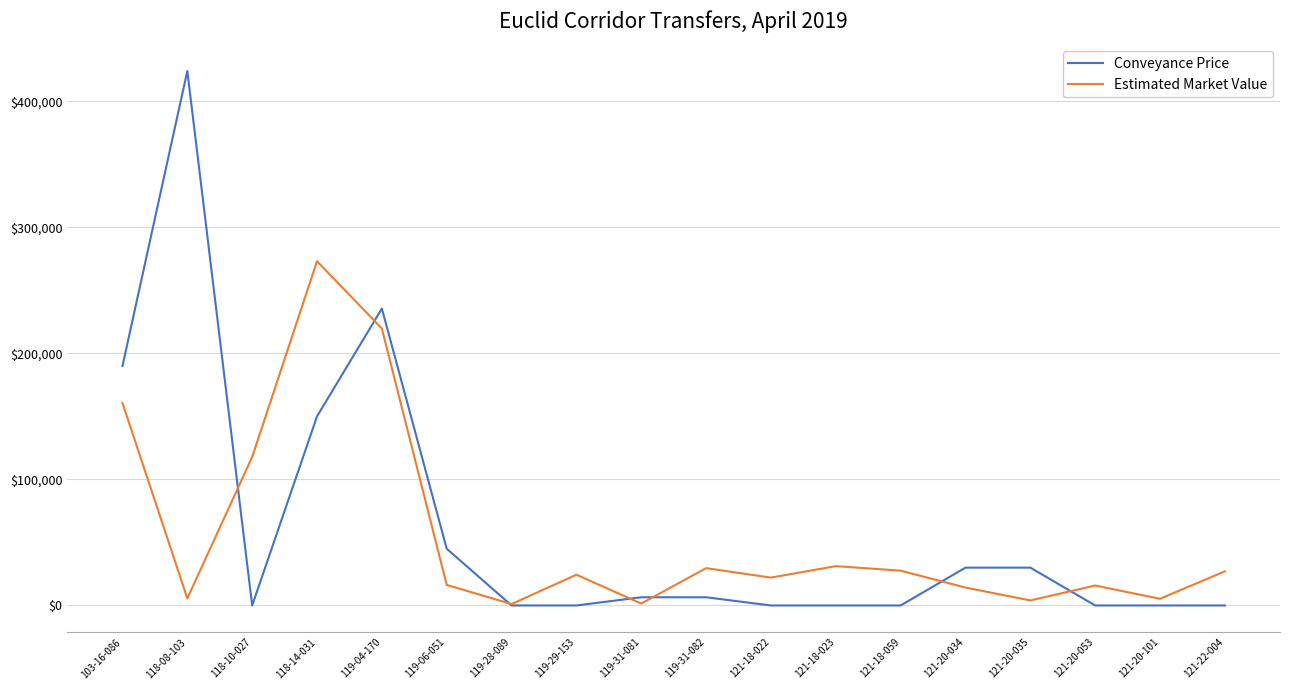

Which series has the largest range (max minus min)?

Conveyance Price